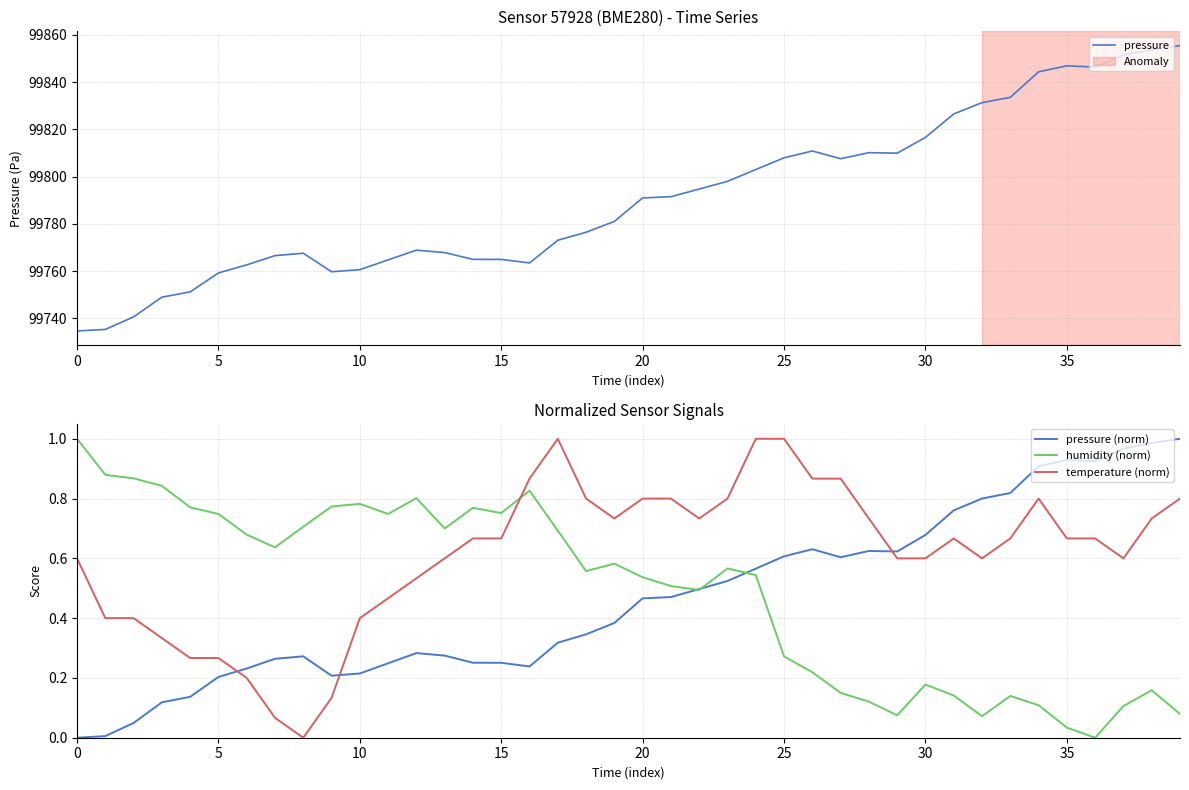

What is the label of the 24th point from the right?

16